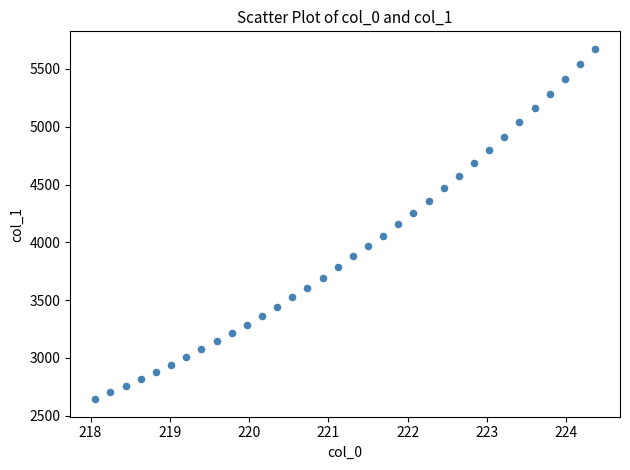

What is the range of X values (max minus min)?

6.3